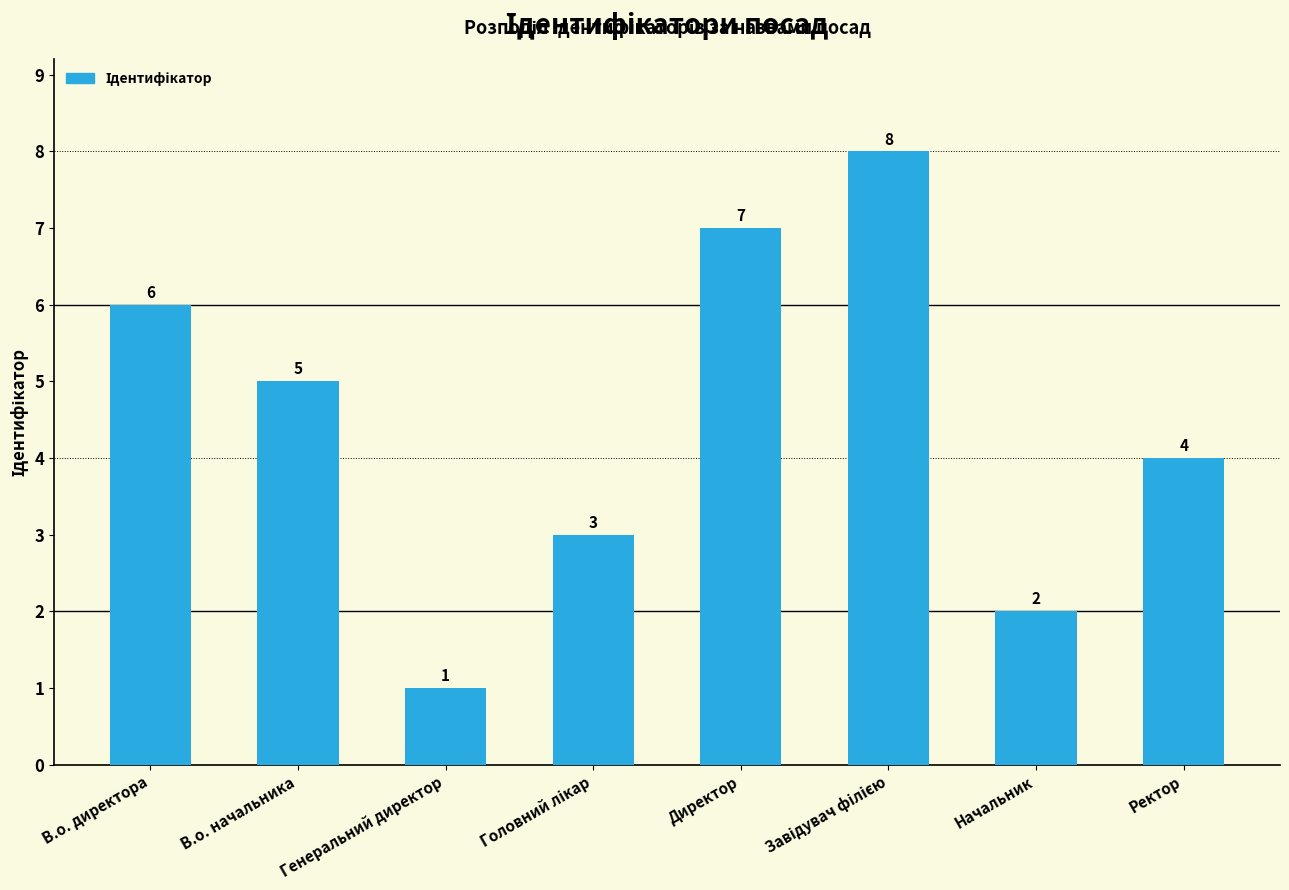

What is the difference between the second highest and second lowest values?

5